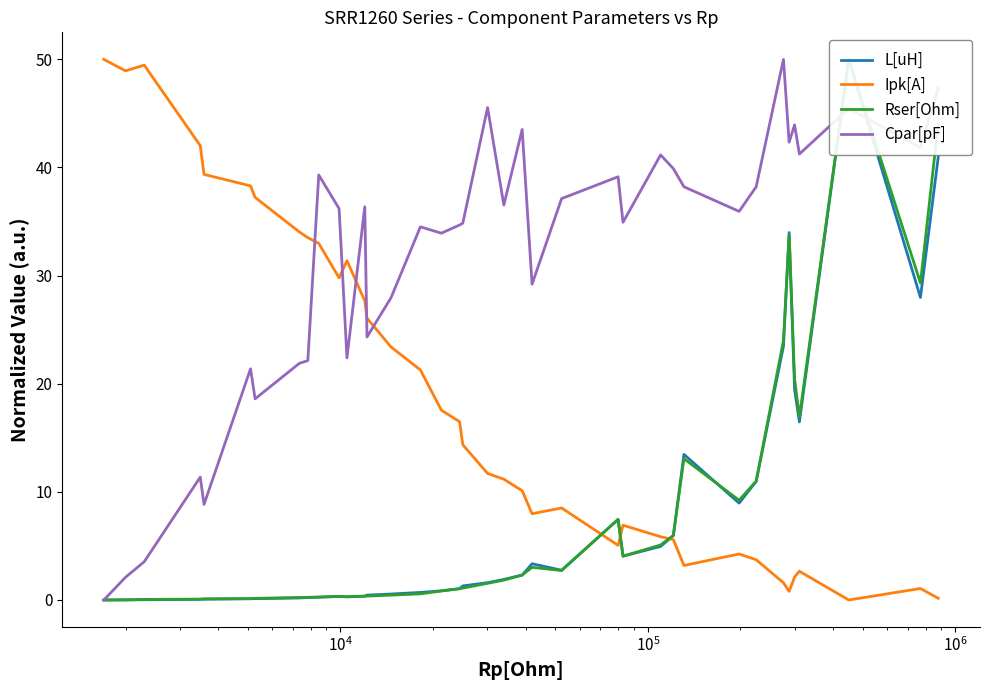

What is the sum of all L[uH] values?

287.0